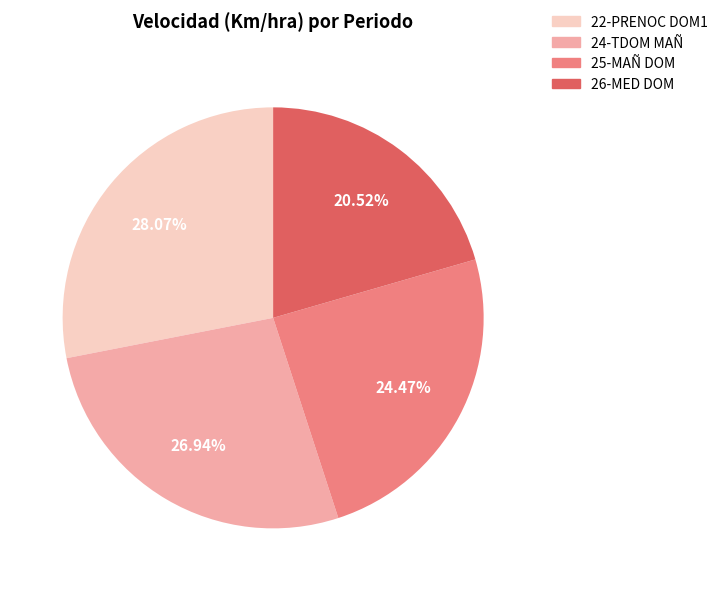

How many slices are in this pie chart?

4